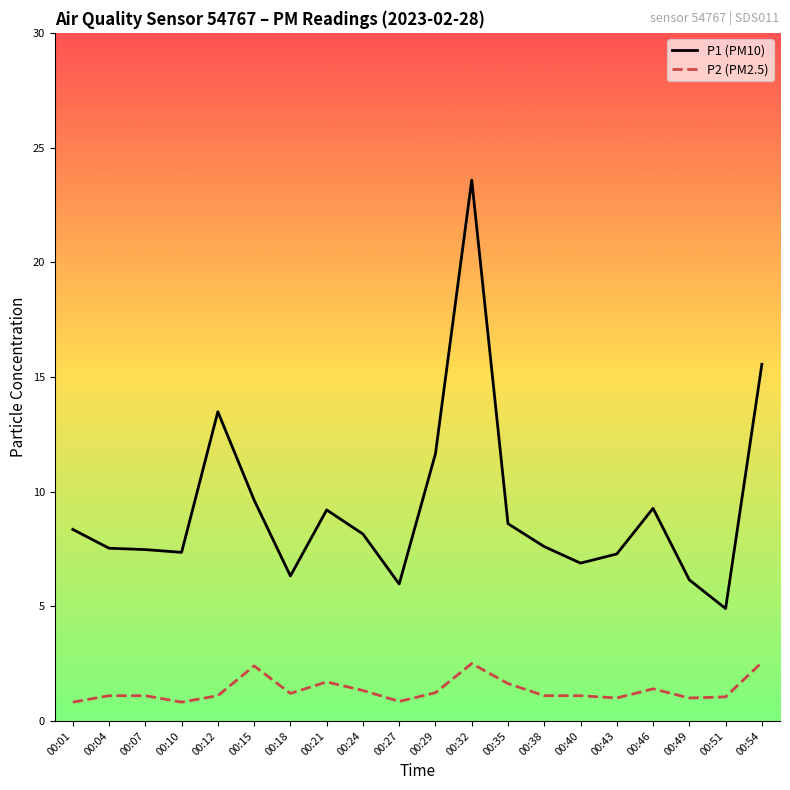

The P1 (PM10) series shows 8.6 at 00:35. True or false?

True